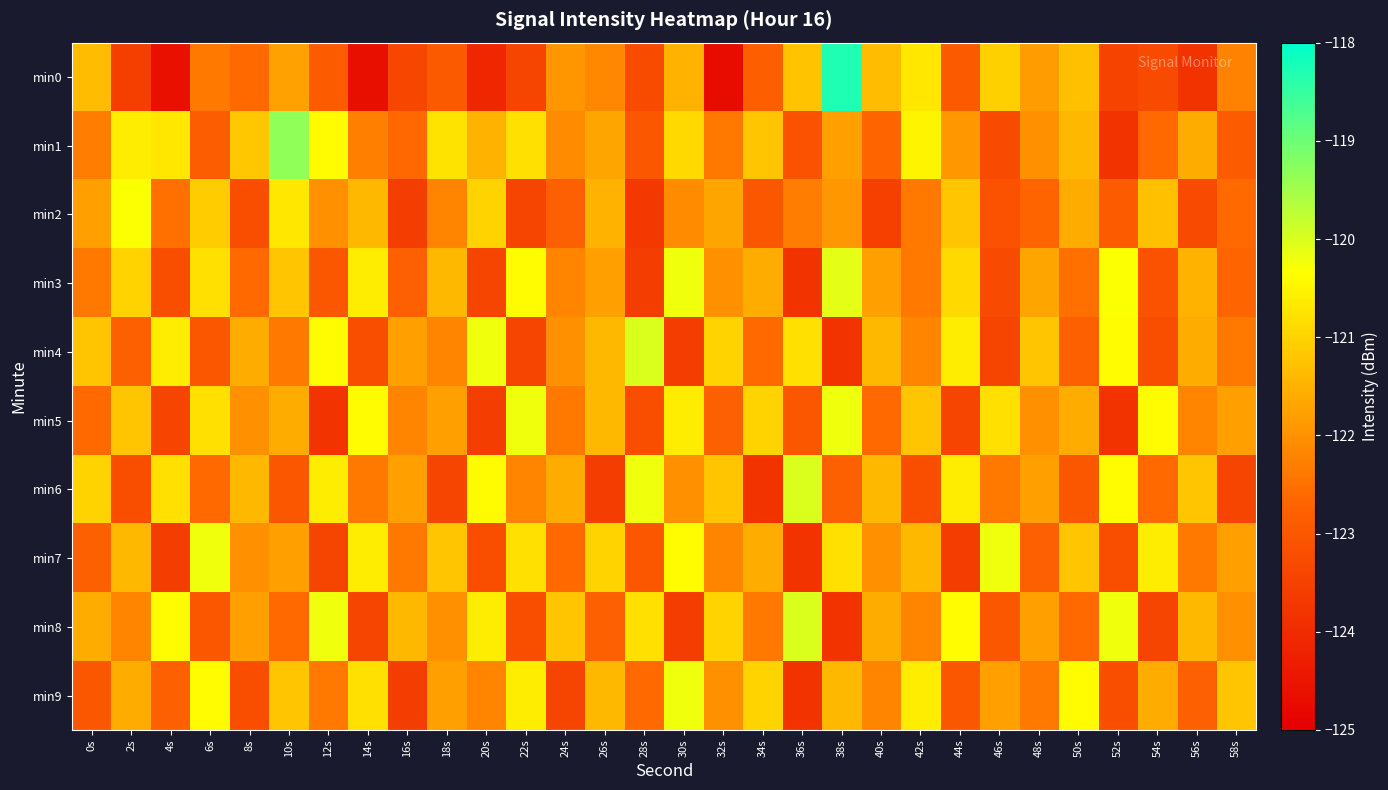

Rank the series by their maximum value, from highest to lowest.

min0, min1, min4, min6, min8, min3, min5, min7, min9, min2